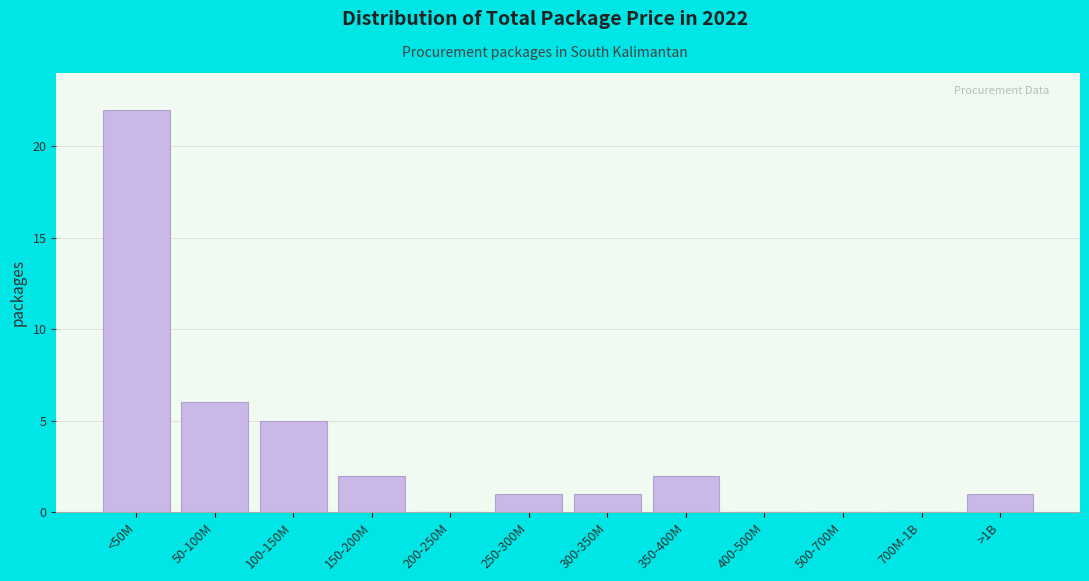

Reading left to right, list all the values displayed in this chart.

<50M=22	50-100M=6	100-150M=5	150-200M=2	200-250M=0	250-300M=1	300-350M=1	350-400M=2	400-500M=0	500-700M=0	700M-1B=0	>1B=1